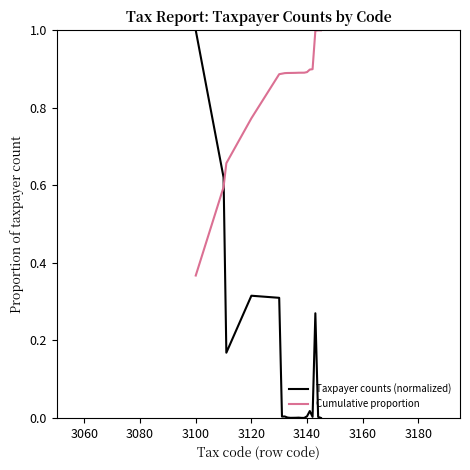

Does the chart have visible grid lines?

No